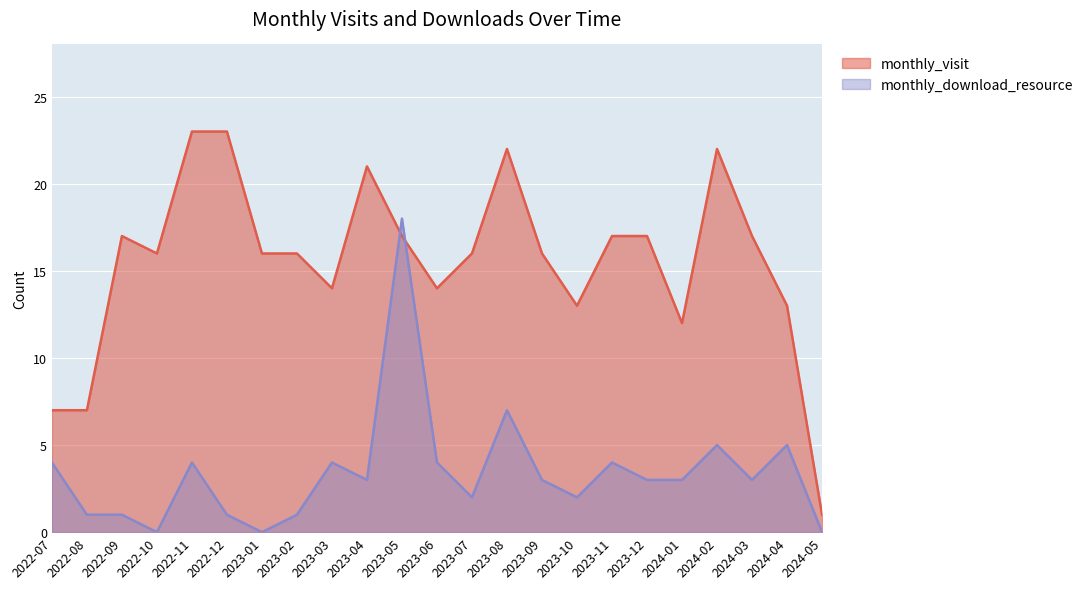

Reading left to right, transcribe all the data shown in this chart.

monthly_visit: 2022-07=7	2022-08=7	2022-09=17	2022-10=16	2022-11=23	2022-12=23	2023-01=16	2023-02=16	2023-03=14	2023-04=21	2023-05=17	2023-06=14	2023-07=16	2023-08=22	2023-09=16	2023-10=13	2023-11=17	2023-12=17	2024-01=12	2024-02=22	2024-03=17	2024-04=13	2024-05=1
monthly_download_resource: 2022-07=4	2022-08=1	2022-09=1	2022-10=0	2022-11=4	2022-12=1	2023-01=0	2023-02=1	2023-03=4	2023-04=3	2023-05=18	2023-06=4	2023-07=2	2023-08=7	2023-09=3	2023-10=2	2023-11=4	2023-12=3	2024-01=3	2024-02=5	2024-03=3	2024-04=5	2024-05=0